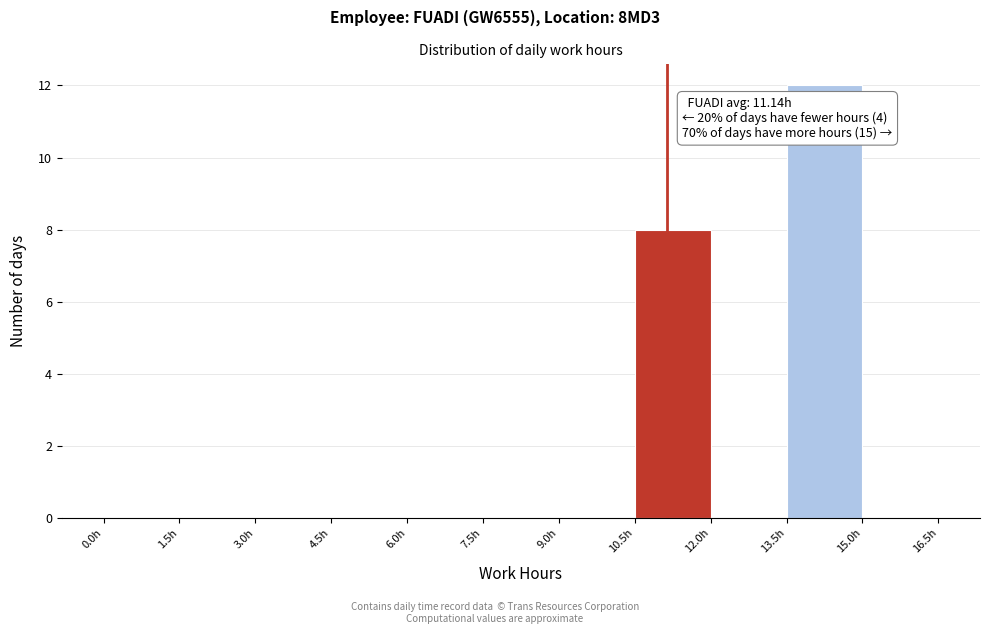

Over which range of the x-axis is the bar tallest?

13.5 to 15.0